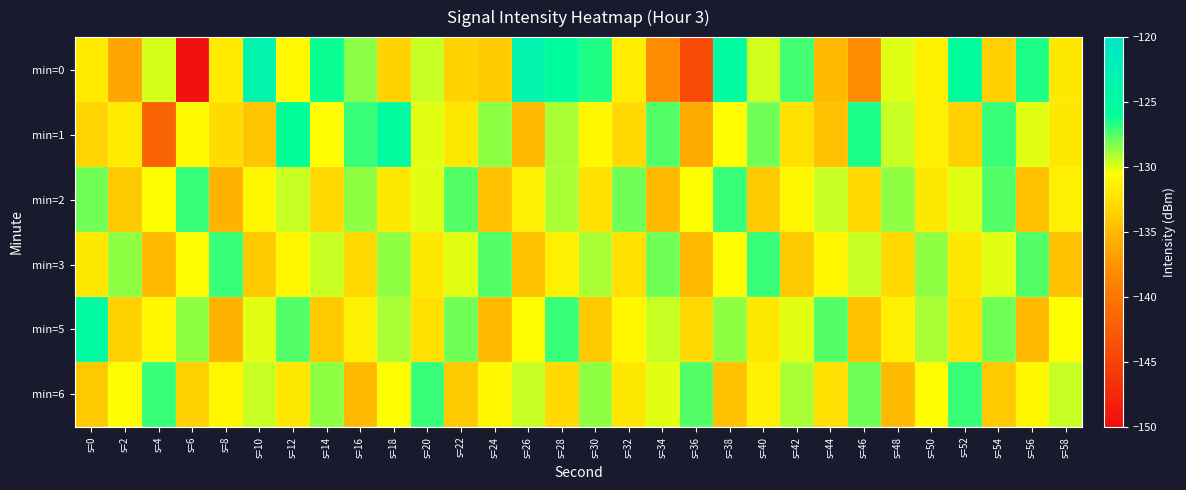

What is the difference between the highest and lowest values at s=24?

7.5